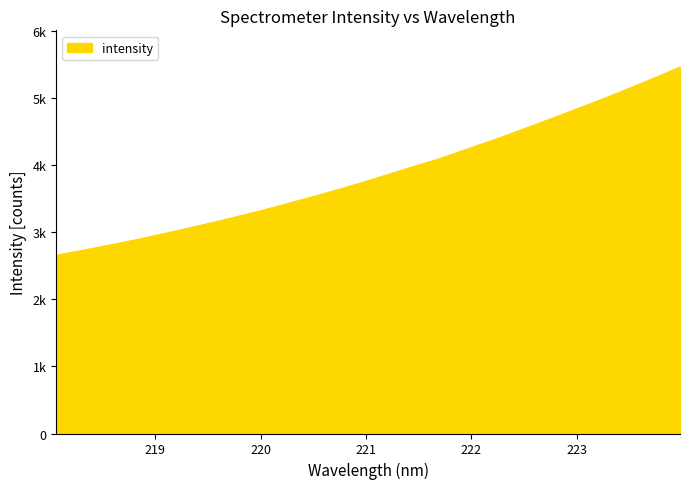

Where does the data first go above 3819?

221.1174